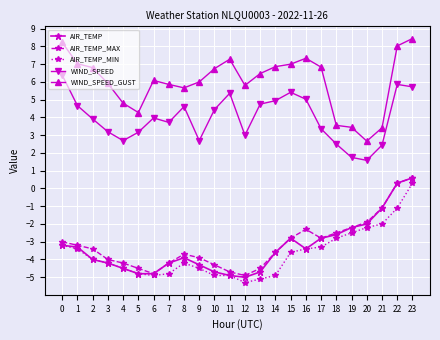

What is the difference between the highest and lowest values at 0?

11.4